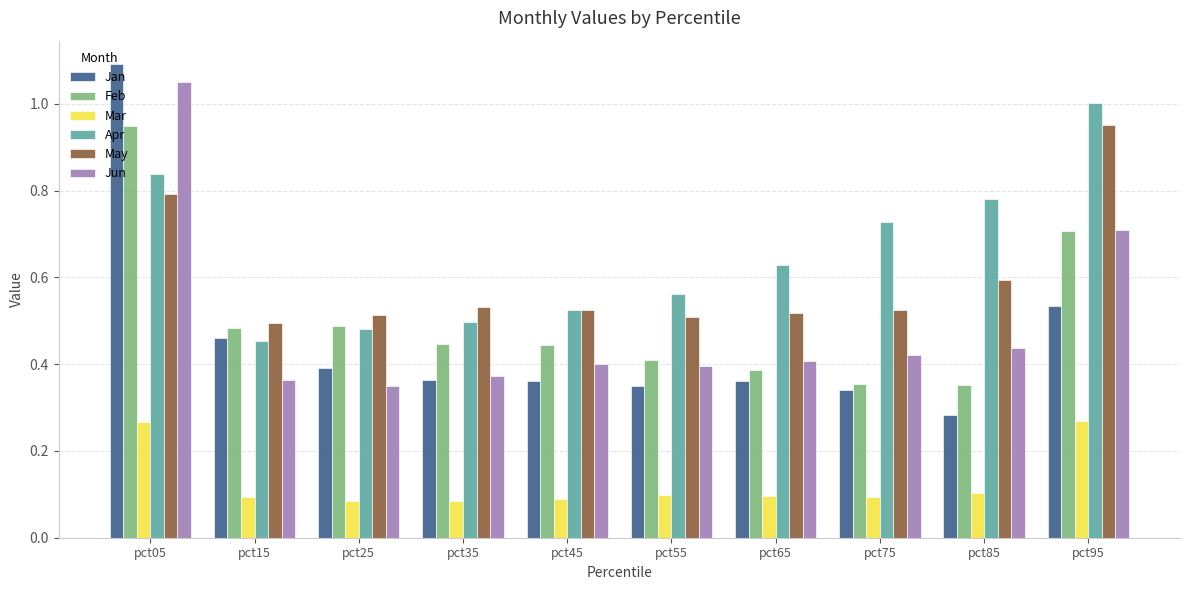

How many groups of bars are there?

10